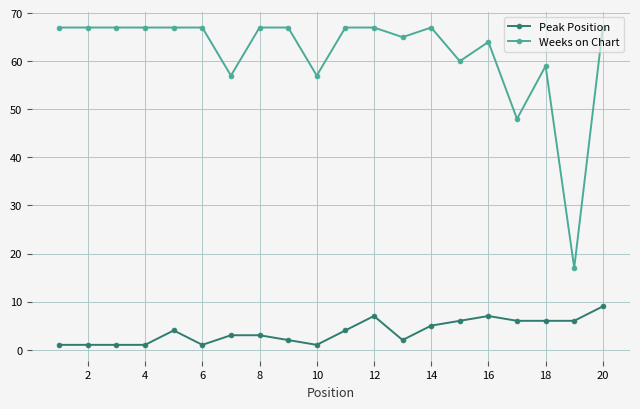

Which series has the widest spread of values?

Weeks on Chart